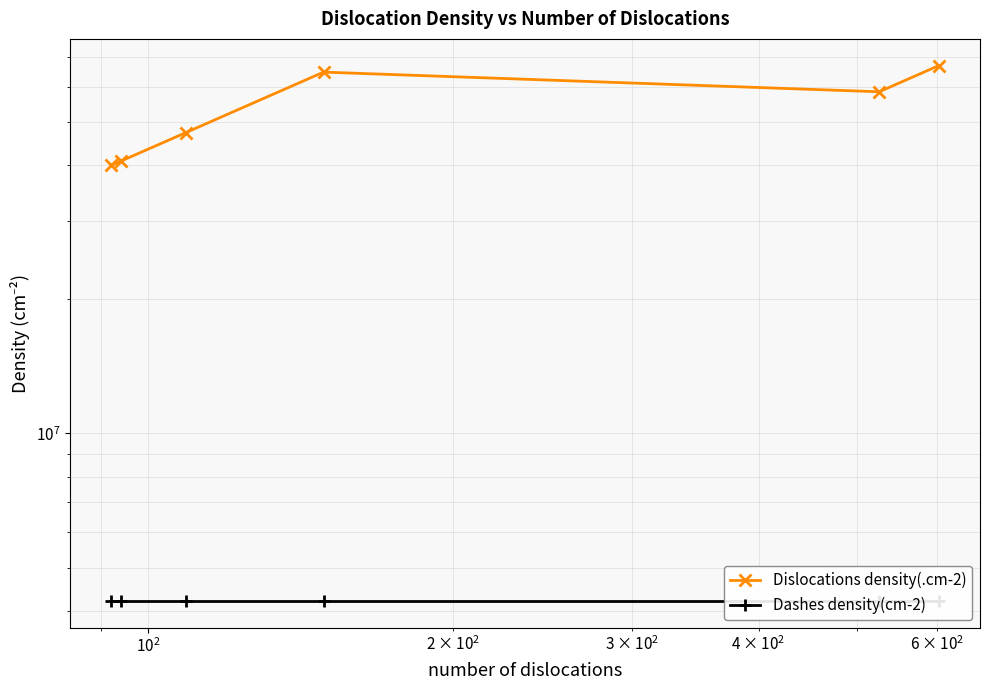

True or false: Dashes density(cm-2) and Dislocations density(.cm-2) intersect in this chart.

False